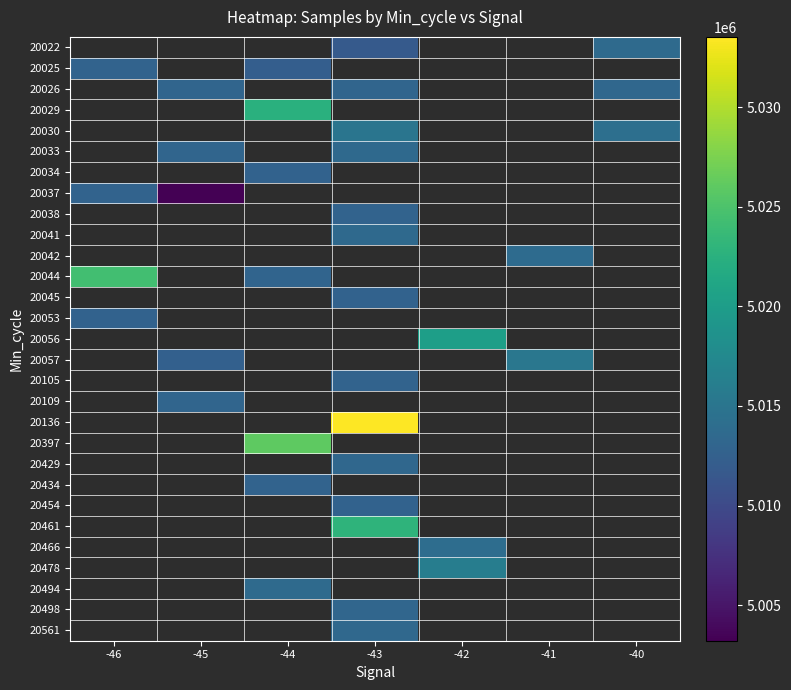

What is the greatest value displayed?

5033527.0